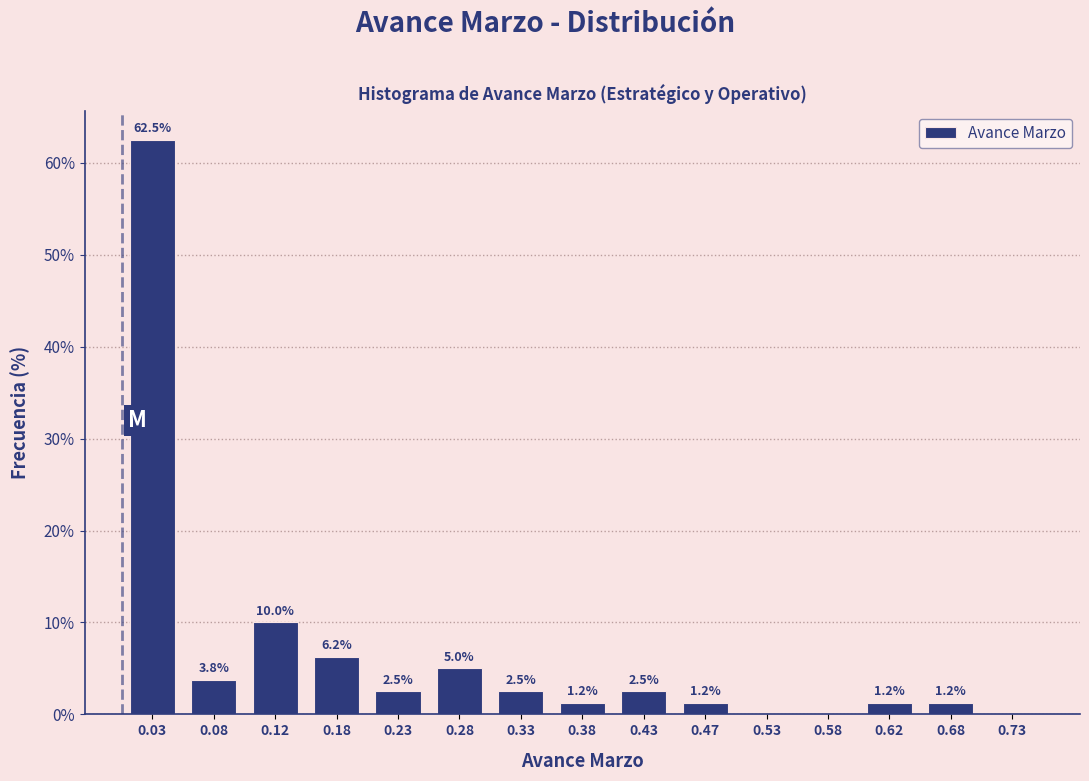

Over which range of the x-axis is the bar tallest?

0.00 to 0.05